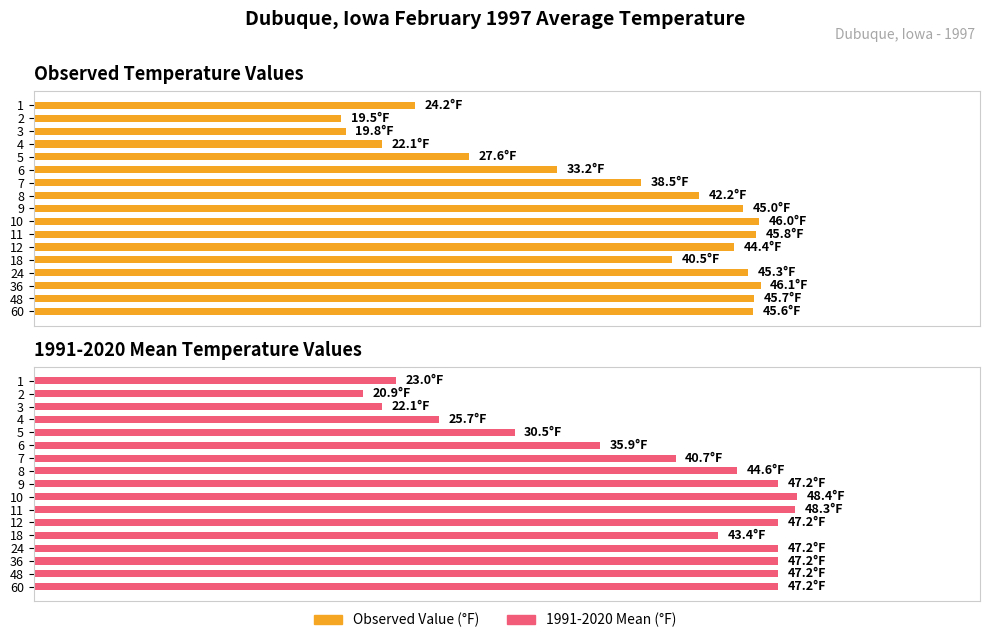

List the labels in order of Value value, smallest first.

2, 3, 4, 1, 5, 6, 7, 18, 8, 12, 9, 24, 60, 48, 11, 10, 36